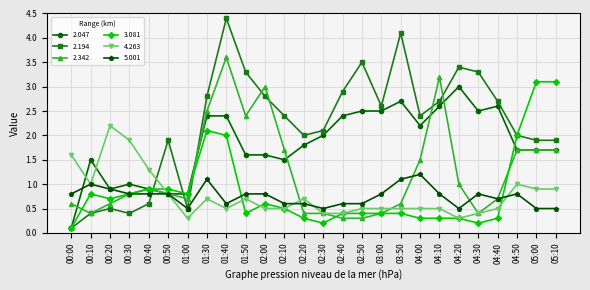

Reading left to right, list all the values displayed in this chart.

2.047: 00:00=0.1	00:10=1.5	00:20=0.9	00:30=1.0	00:40=0.9	00:50=0.8	01:00=0.8	01:30=2.4	01:40=2.4	01:50=1.6	02:00=1.6	02:10=1.5	02:20=1.8	02:30=2.0	02:40=2.4	02:50=2.5	03:00=2.5	03:50=2.7	04:00=2.2	04:10=2.6	04:20=3.0	04:30=2.5	04:40=2.6	04:50=1.7	05:00=1.7	05:10=1.7
2.194: 00:00=0.1	00:10=0.4	00:20=0.5	00:30=0.4	00:40=0.6	00:50=1.9	01:00=0.5	01:30=2.8	01:40=4.4	01:50=3.3	02:00=2.8	02:10=2.4	02:20=2.0	02:30=2.1	02:40=2.9	02:50=3.5	03:00=2.6	03:50=4.1	04:00=2.4	04:10=2.7	04:20=3.4	04:30=3.3	04:40=2.7	04:50=2.0	05:00=1.9	05:10=1.9
2.342: 00:00=0.6	00:10=0.4	00:20=0.6	00:30=0.8	00:40=0.9	00:50=0.8	01:00=0.7	01:30=2.5	01:40=3.6	01:50=2.4	02:00=3.0	02:10=1.7	02:20=0.4	02:30=0.4	02:40=0.3	02:50=0.3	03:00=0.4	03:50=0.6	04:00=1.5	04:10=3.2	04:20=1.0	04:30=0.4	04:40=0.7	04:50=1.7	05:00=1.7	05:10=1.7
3.081: 00:00=0.1	00:10=0.8	00:20=0.7	00:30=0.8	00:40=0.9	00:50=0.9	01:00=0.8	01:30=2.1	01:40=2.0	01:50=0.4	02:00=0.6	02:10=0.5	02:20=0.3	02:30=0.2	02:40=0.4	02:50=0.4	03:00=0.4	03:50=0.4	04:00=0.3	04:10=0.3	04:20=0.3	04:30=0.2	04:40=0.3	04:50=2.0	05:00=3.1	05:10=3.1
4.263: 00:00=1.6	00:10=1.0	00:20=2.2	00:30=1.9	00:40=1.3	00:50=0.8	01:00=0.3	01:30=0.7	01:40=0.5	01:50=0.7	02:00=0.5	02:10=0.5	02:20=0.7	02:30=0.4	02:40=0.4	02:50=0.5	03:00=0.5	03:50=0.5	04:00=0.5	04:10=0.5	04:20=0.3	04:30=0.4	04:40=0.5	04:50=1.0	05:00=0.9	05:10=0.9
5.001: 00:00=0.8	00:10=1.0	00:20=0.9	00:30=0.8	00:40=0.8	00:50=0.8	01:00=0.5	01:30=1.1	01:40=0.6	01:50=0.8	02:00=0.8	02:10=0.6	02:20=0.6	02:30=0.5	02:40=0.6	02:50=0.6	03:00=0.8	03:50=1.1	04:00=1.2	04:10=0.8	04:20=0.5	04:30=0.8	04:40=0.7	04:50=0.8	05:00=0.5	05:10=0.5